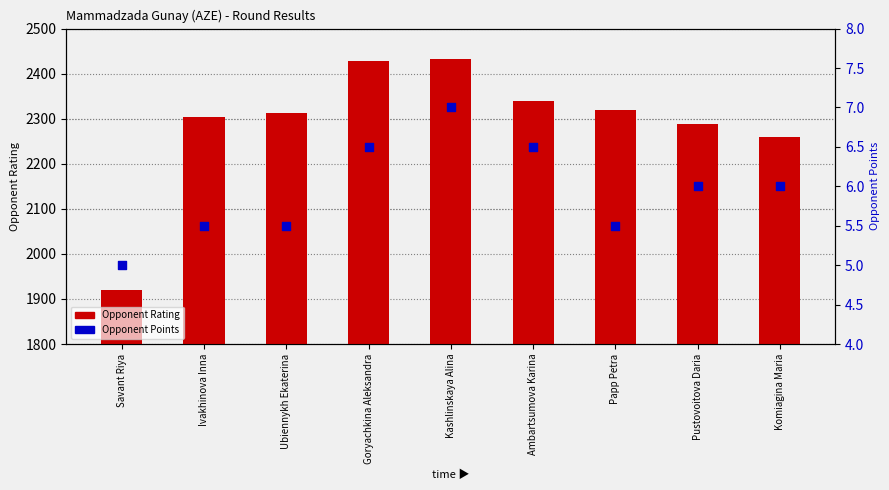

Which series has the largest Y range (max minus min)?

Opponent Rating